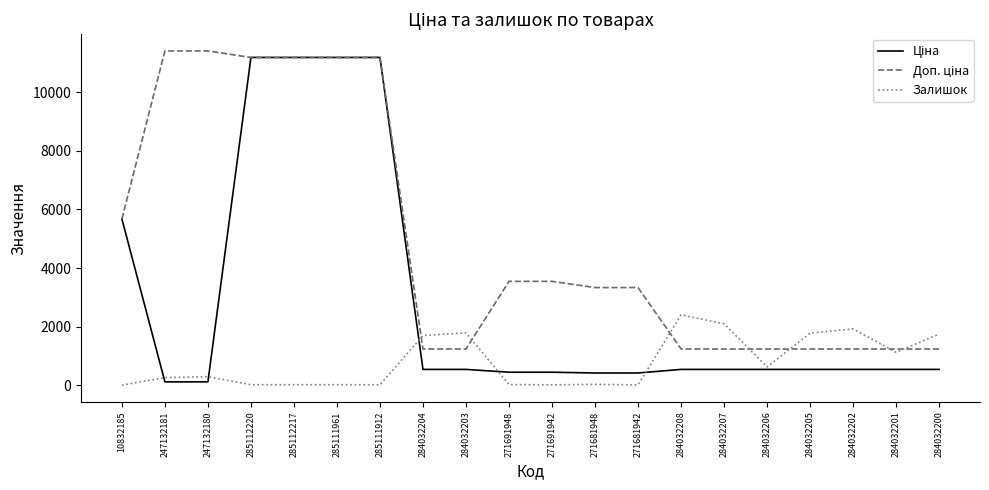

Between 284032208 and 284032206, which series saw the biggest shift?

Залишок